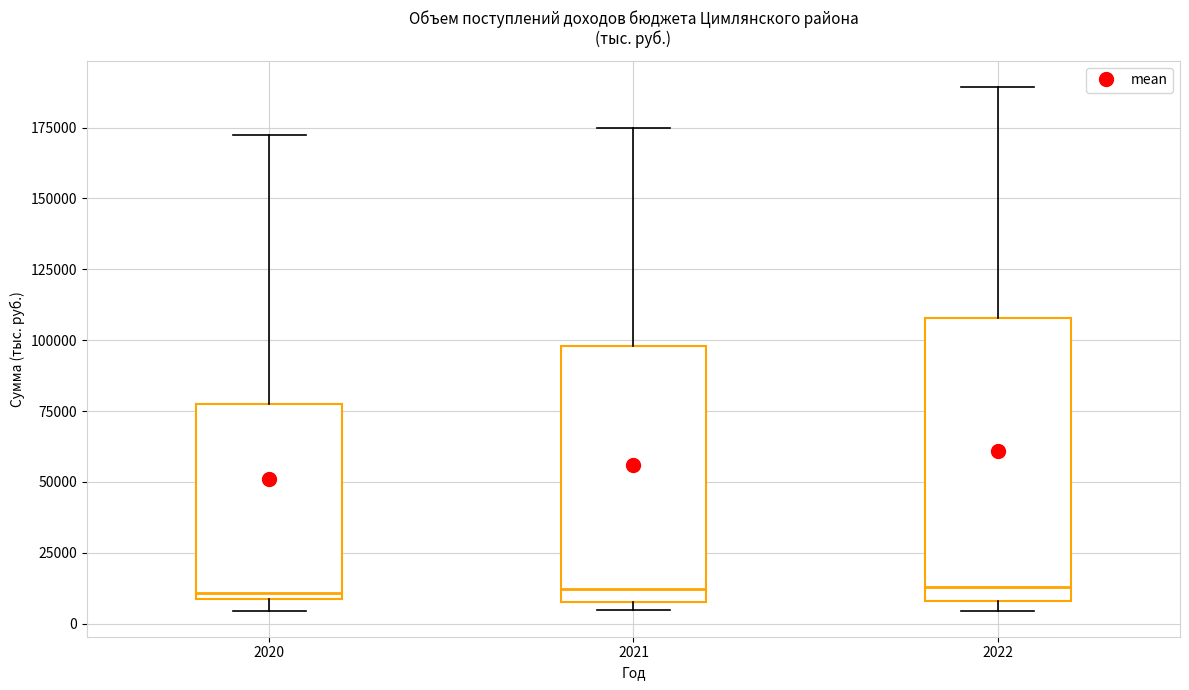

Reading left to right, transcribe this box plot: for each box, give where its median line is, the range the box spans, and where its two whiskers end, as read against the y-axis. The values are not printed on the chart, so give them approximately, as read against the axis.

2020: median 10000 (just above the box's lower edge), box 10000 to 75000, whiskers 5000 to 170000
2021: median 10000 (just above the box's lower edge), box 10000 to 100000, whiskers 5000 to 175000
2022: median 15000, box 10000 to 110000, whiskers 5000 to 190000